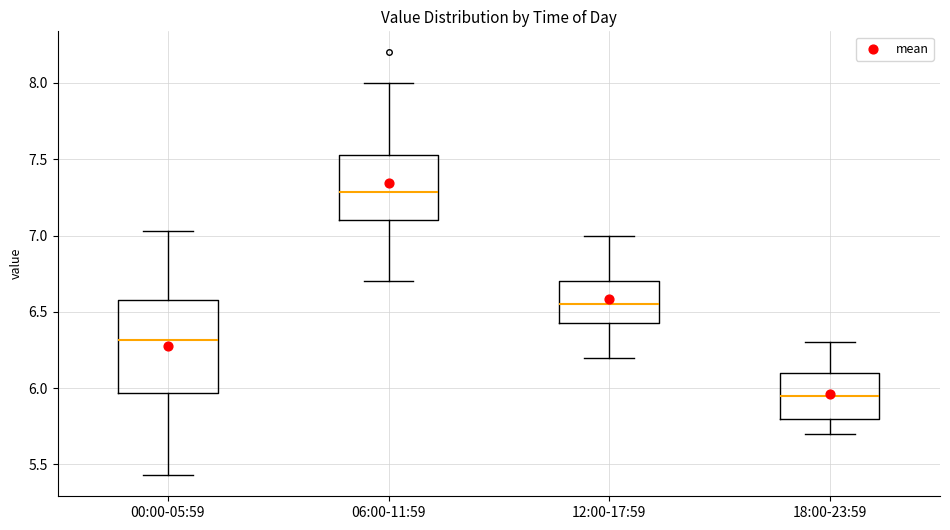

Where does the upper whisker of the box for 06:00-11:59 end on the y-axis? The values are not printed on the chart, so give them approximately, as read against the axis.

8.00